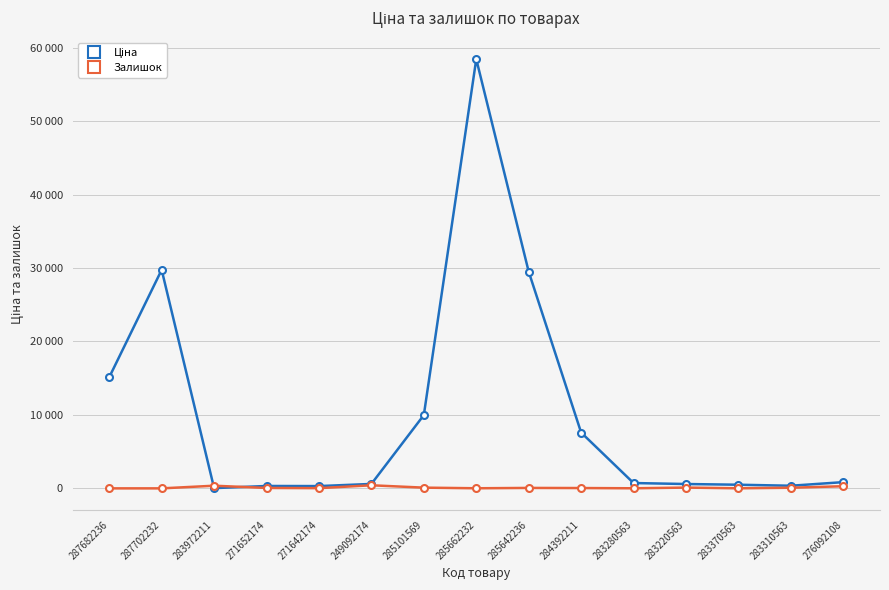

At how many categories does at least one series exceed 52240?

1